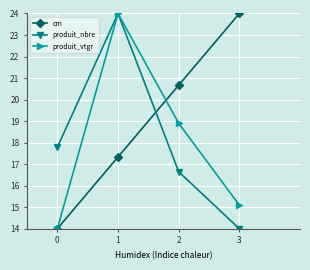

What is the value of the cm point at the 2nd from the left?

17.3